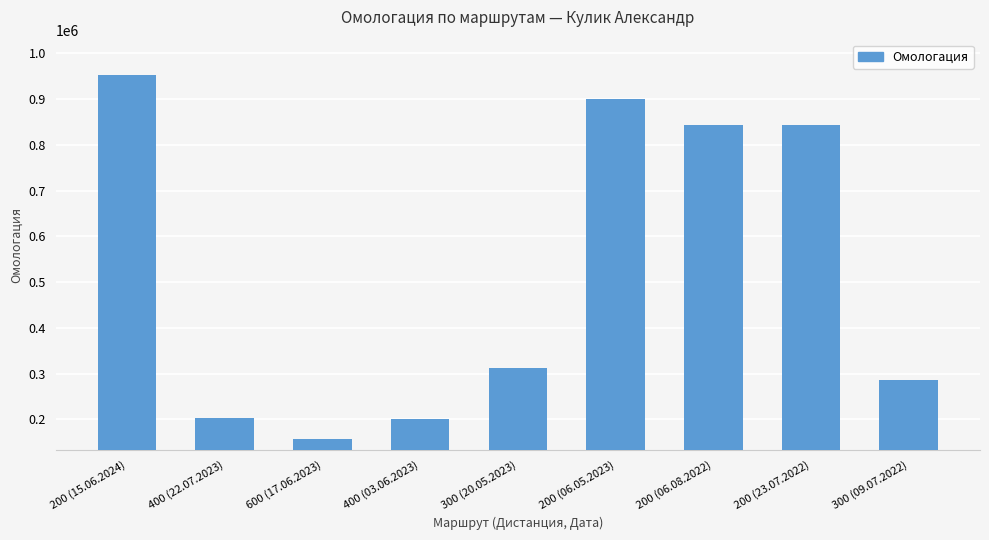

What is the greatest value displayed?

953898